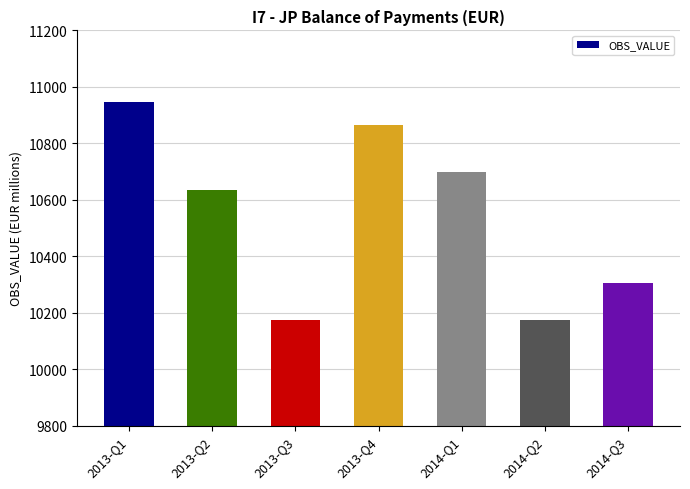

The value at 2013-Q3 is 10175.9. True or false?

True